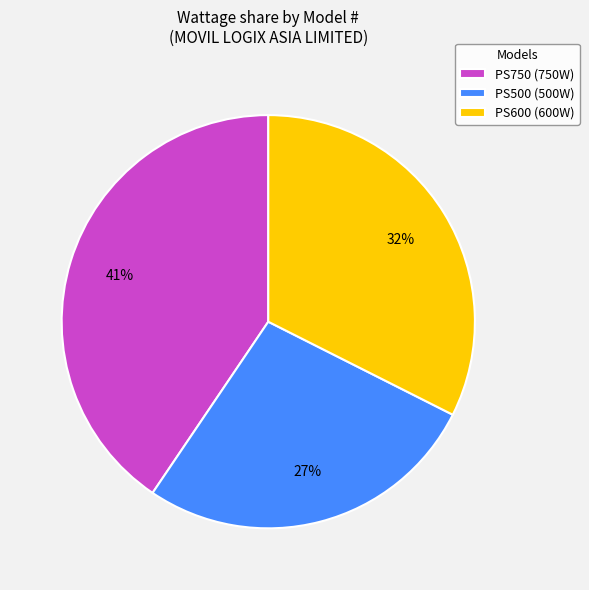

True or false: PS600 accounts for 32% of the total.

True